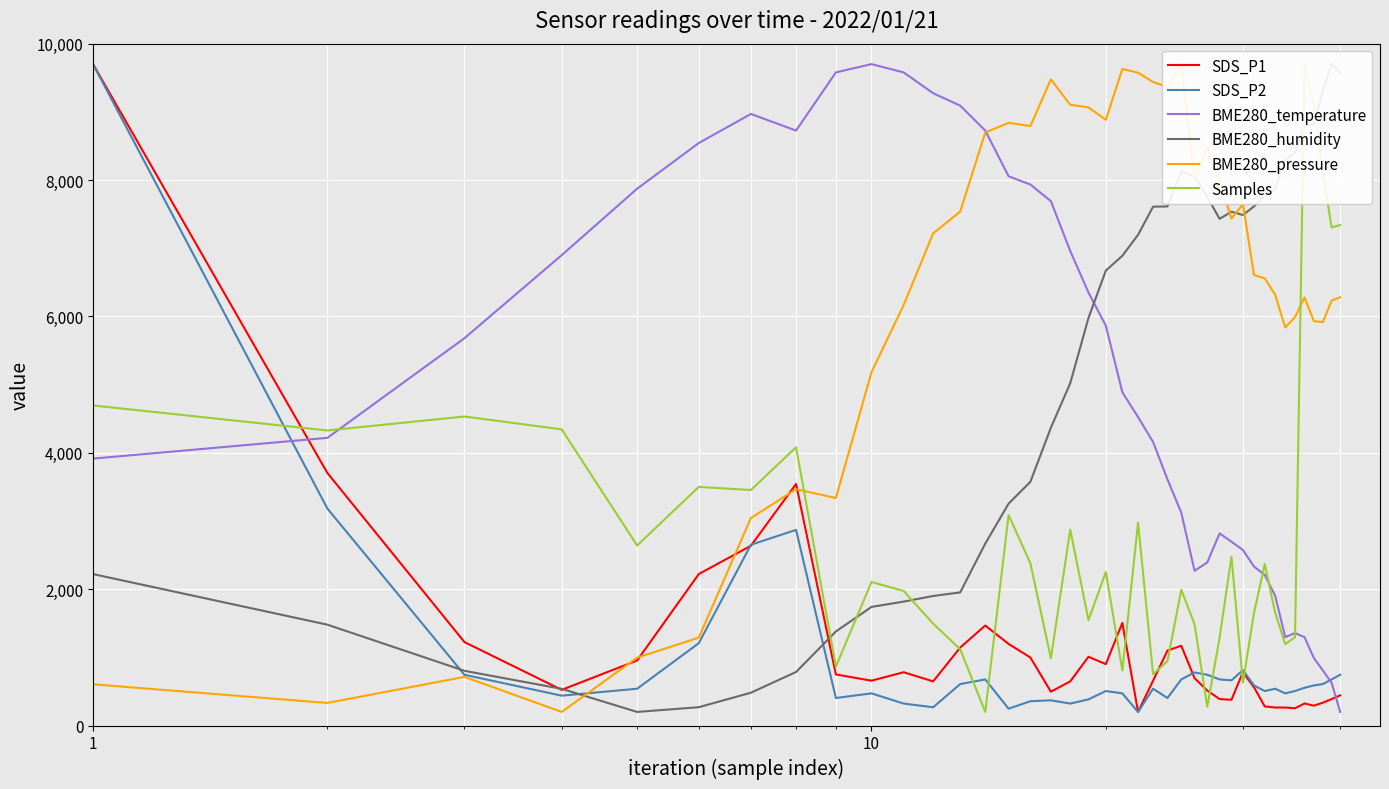

What is the minimum value for SDS_P1?

200.0